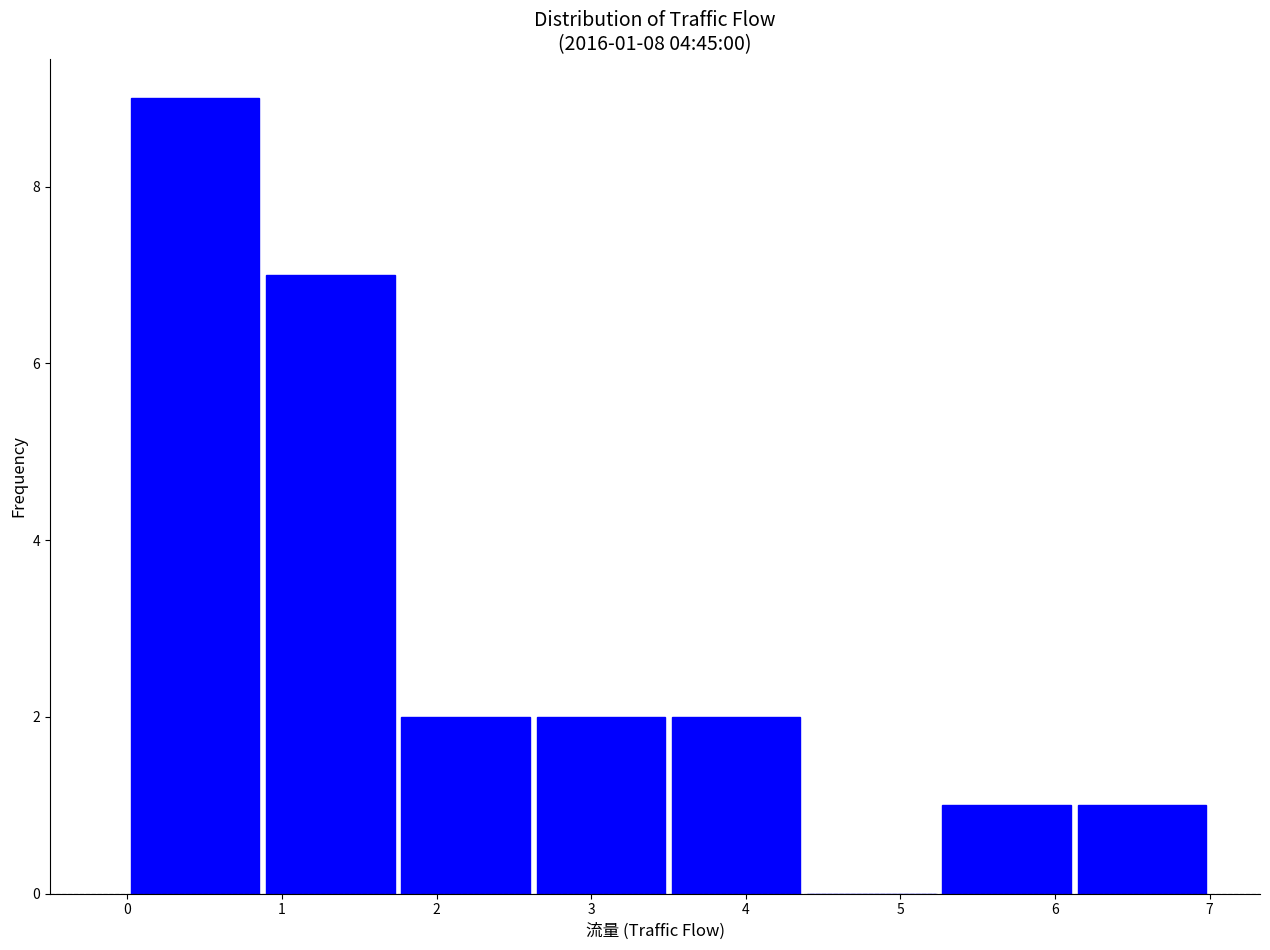

Which range on the x-axis has the tallest bar?

0.0 to 0.9